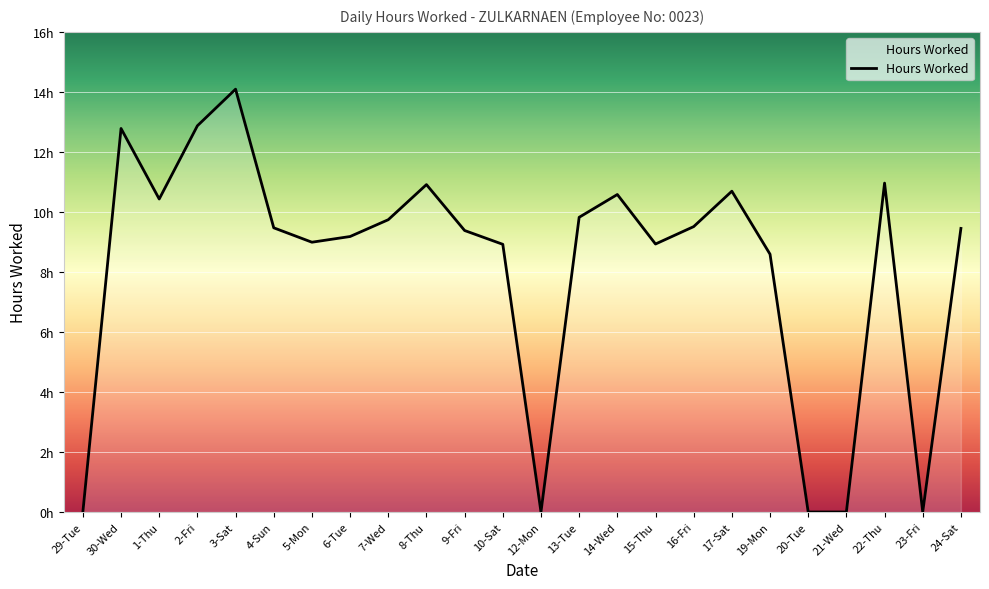

At which category does the data reach its first local valley?

1-Thu